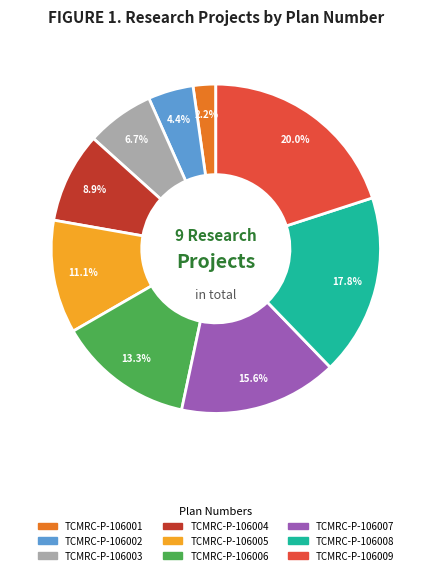

What is the total percentage of TCMRC-P-106001 and TCMRC-P-106008?

20.0%